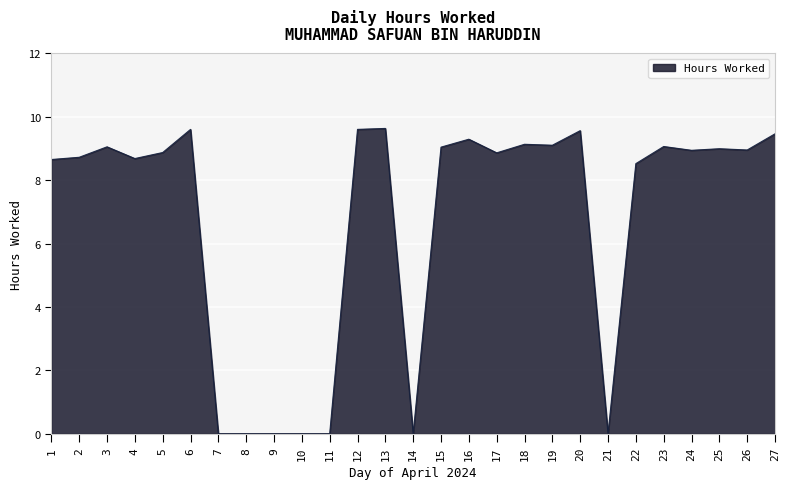

What is the change in value from 11 to 24?

+8.9